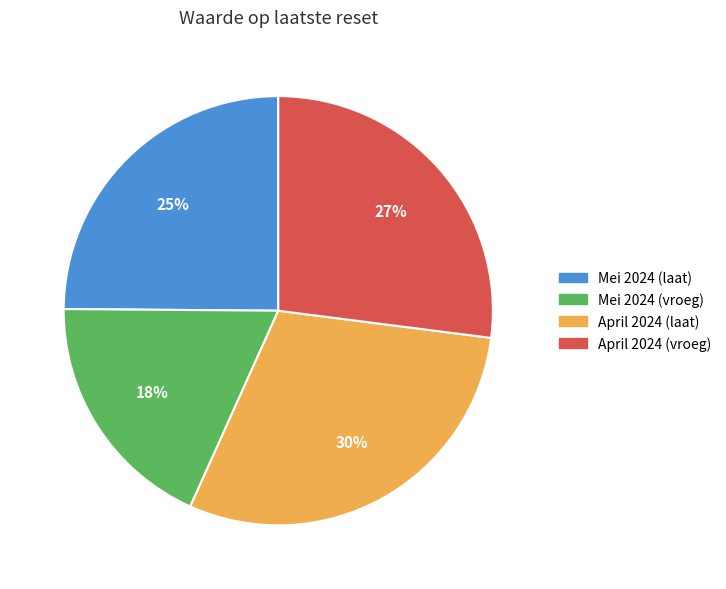

What percentage is the Mei 2024 (vroeg) slice, to the nearest percent?

18%